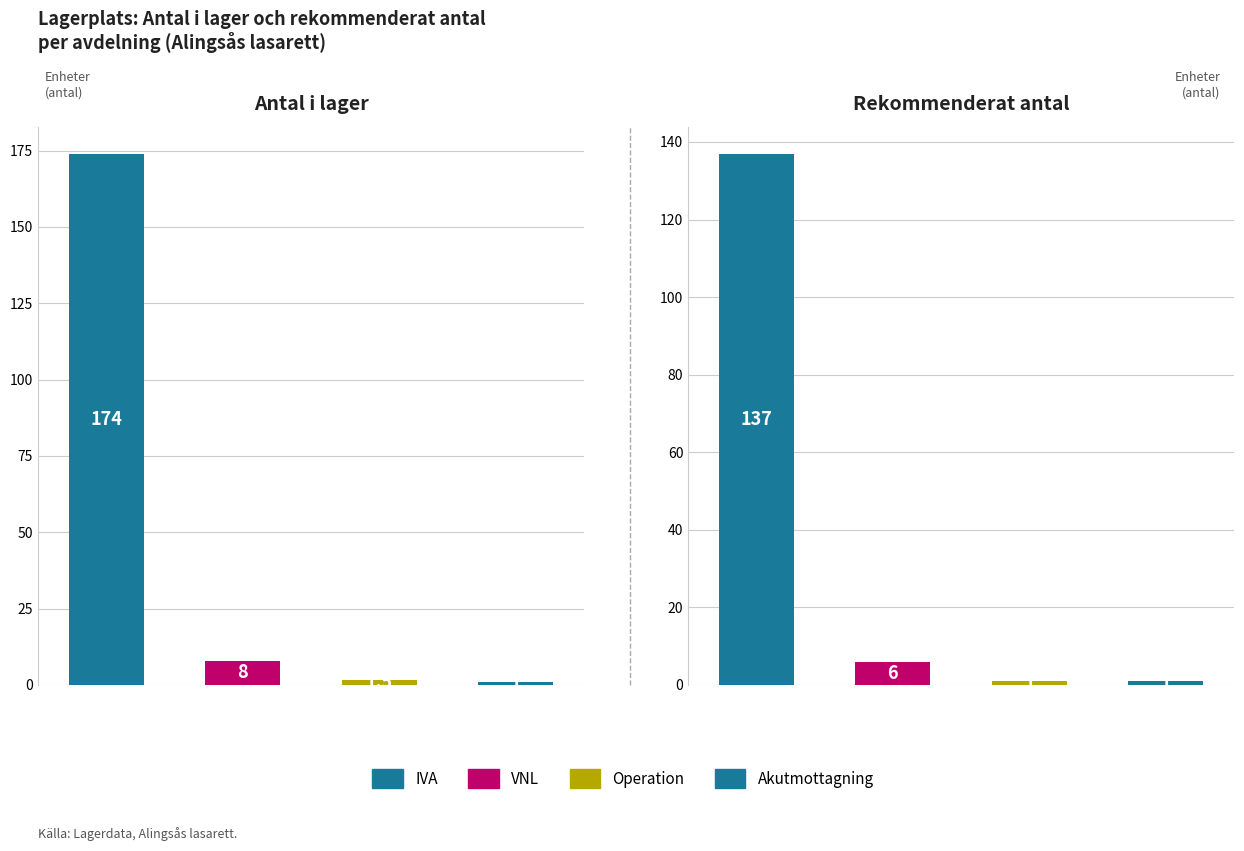

Which category has the lowest value in the Rekommenderat antal series?

Operation